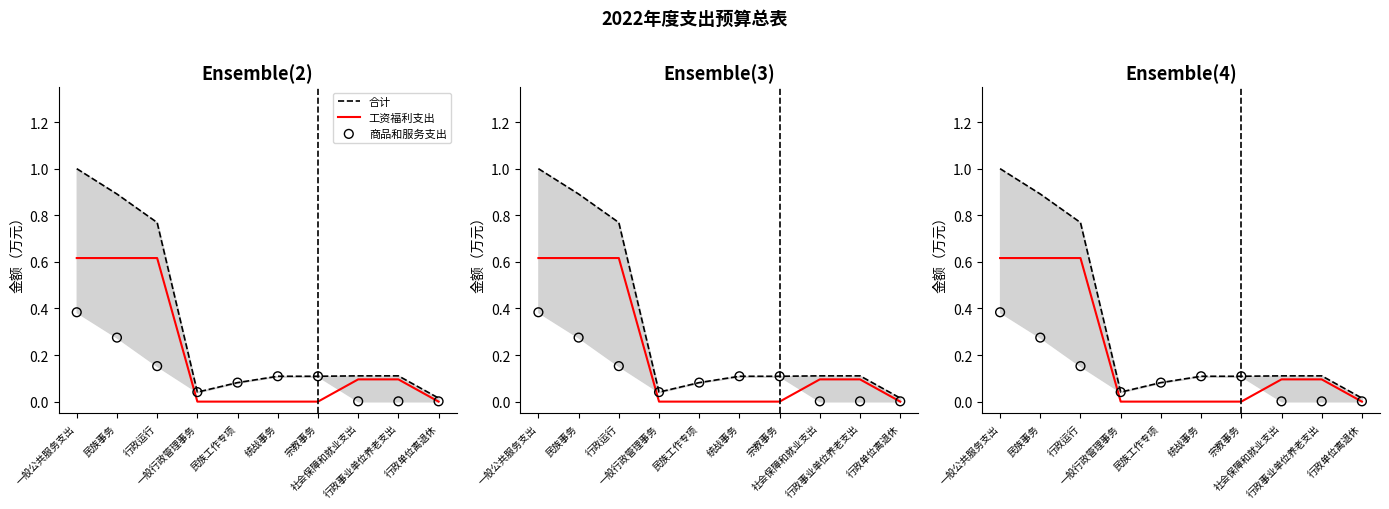

Which series contains the lowest Y value?

工资福利支出